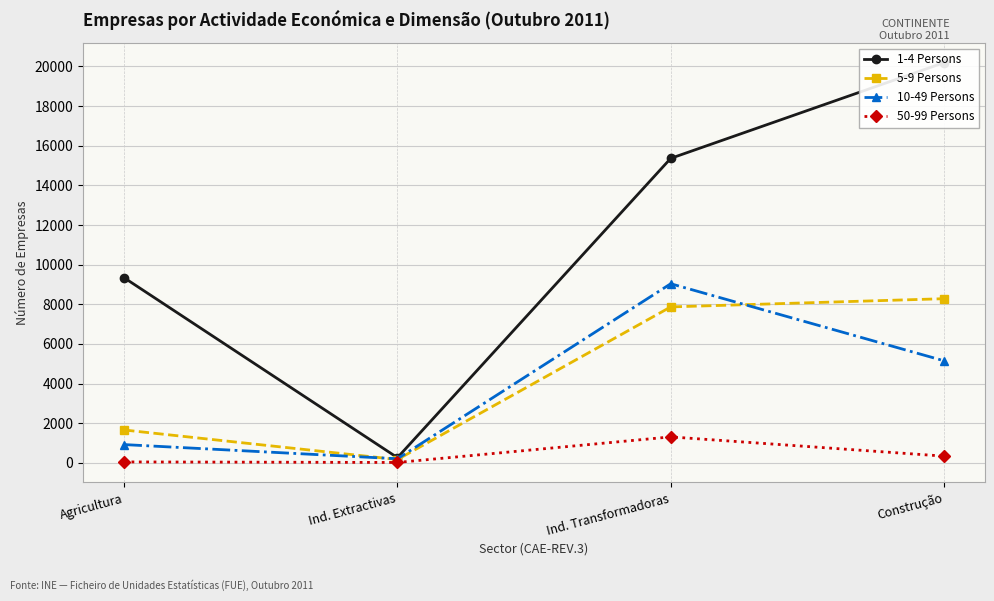

What are all the series names shown in the legend?

1-4 Persons, 5-9 Persons, 10-49 Persons, 50-99 Persons